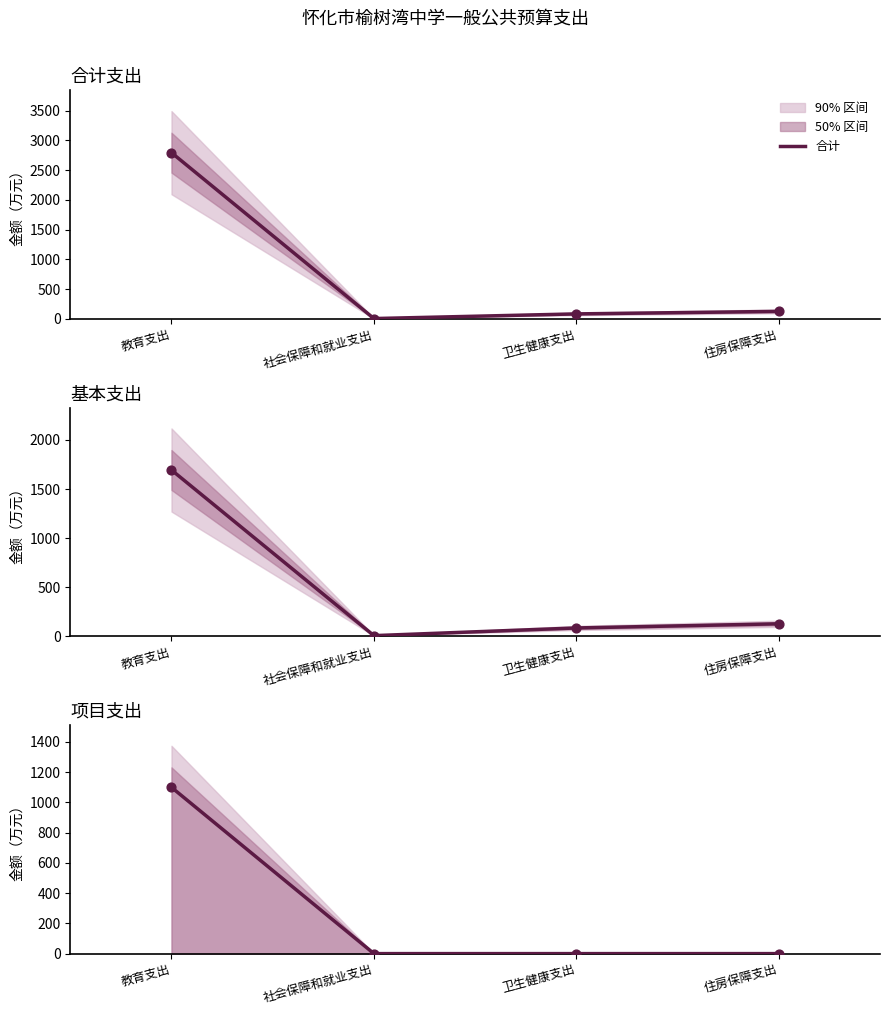

What is the change in value from 教育支出 to 住房保障支出?

-1099.7